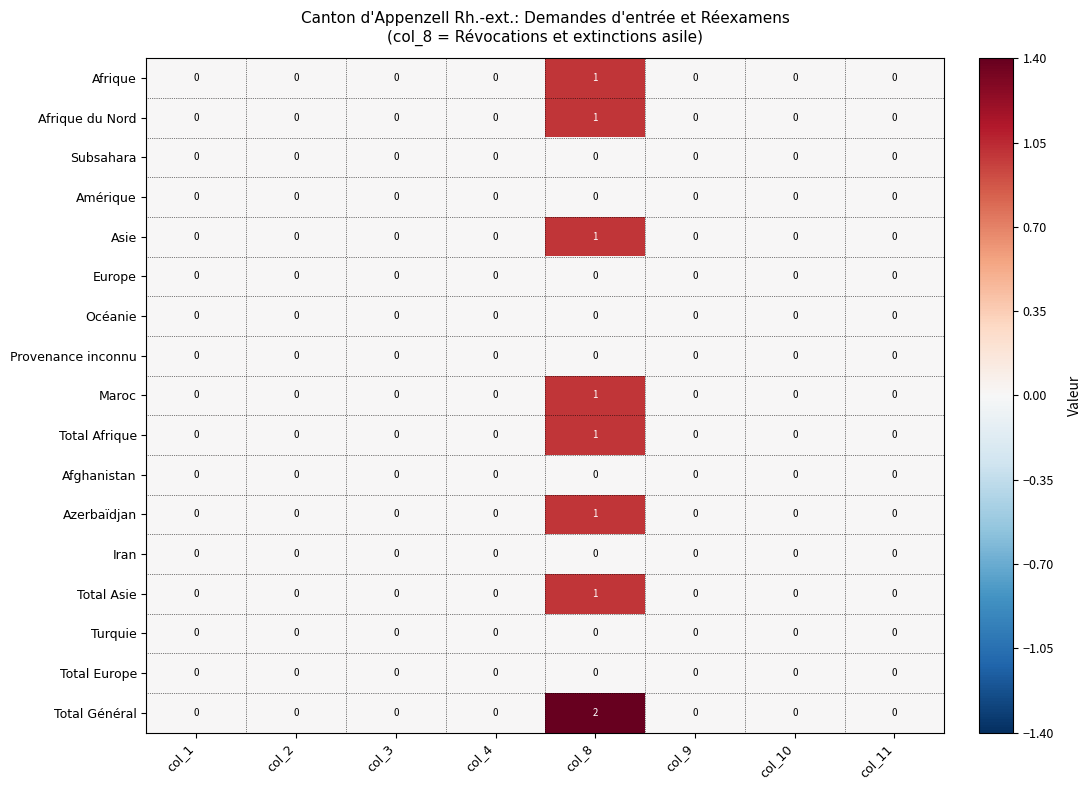

Is it true that Total Afrique equals 0 at col_9?

True